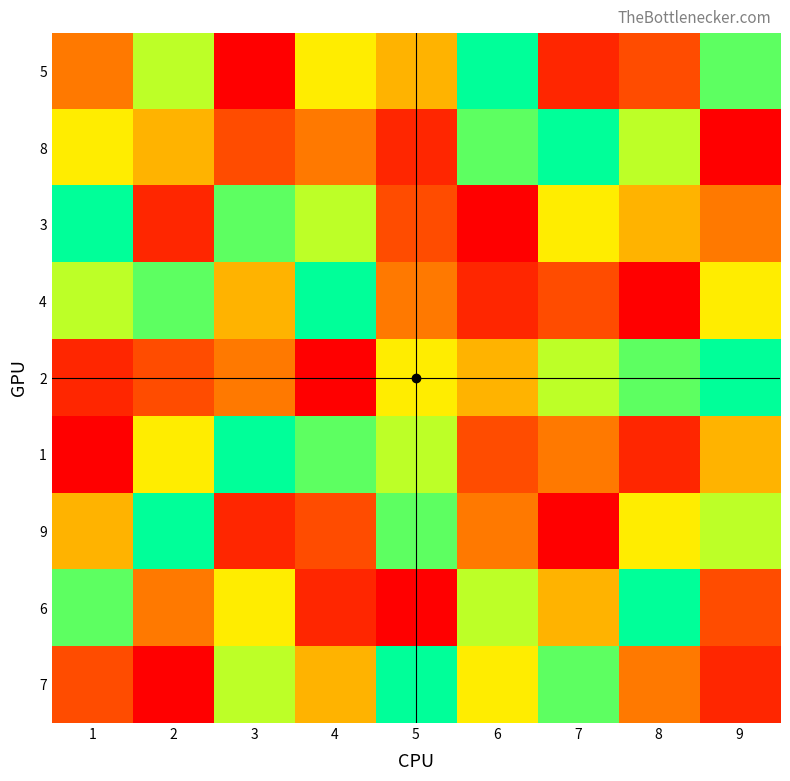

What is the difference between the highest and lowest values at 9?

8